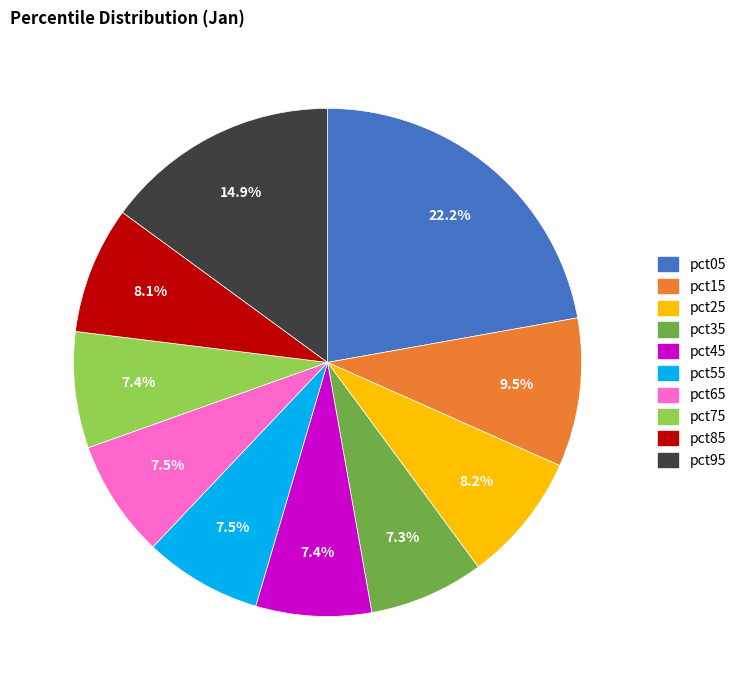

To the nearest percent, what percentage of the pie is pct85?

8%